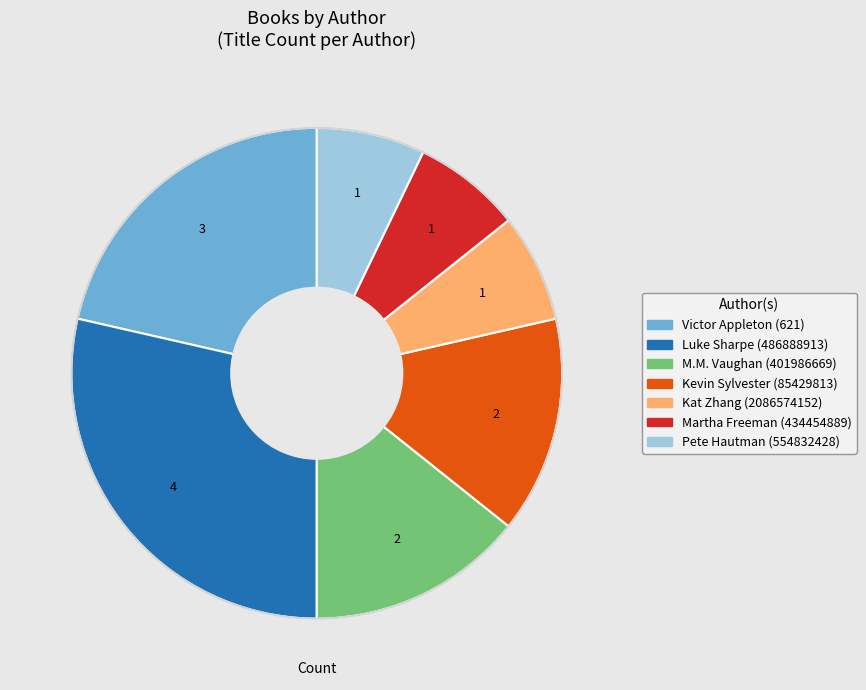

Is Kat Zhang (2086574152) the majority of the pie?

No